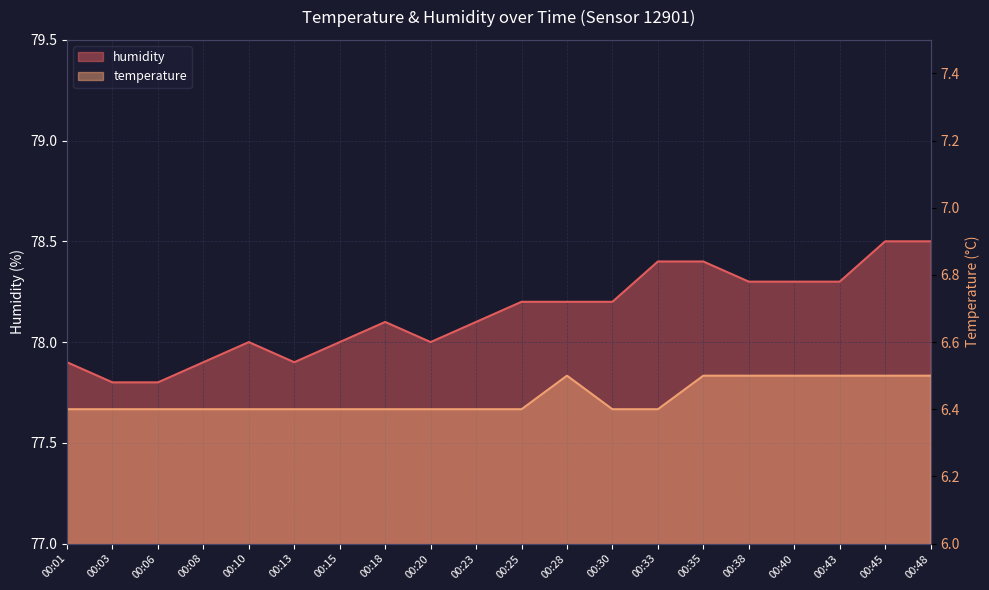

Reading left to right, what are all the values shown in this chart?

temperature: 00:01=6.4	00:03=6.4	00:06=6.4	00:08=6.4	00:10=6.4	00:13=6.4	00:15=6.4	00:18=6.4	00:20=6.4	00:23=6.4	00:25=6.4	00:28=6.5	00:30=6.4	00:33=6.4	00:35=6.5	00:38=6.5	00:40=6.5	00:43=6.5	00:45=6.5	00:48=6.5
humidity: 00:01=77.9	00:03=77.8	00:06=77.8	00:08=77.9	00:10=78.0	00:13=77.9	00:15=78.0	00:18=78.1	00:20=78.0	00:23=78.1	00:25=78.2	00:28=78.2	00:30=78.2	00:33=78.4	00:35=78.4	00:38=78.3	00:40=78.3	00:43=78.3	00:45=78.5	00:48=78.5